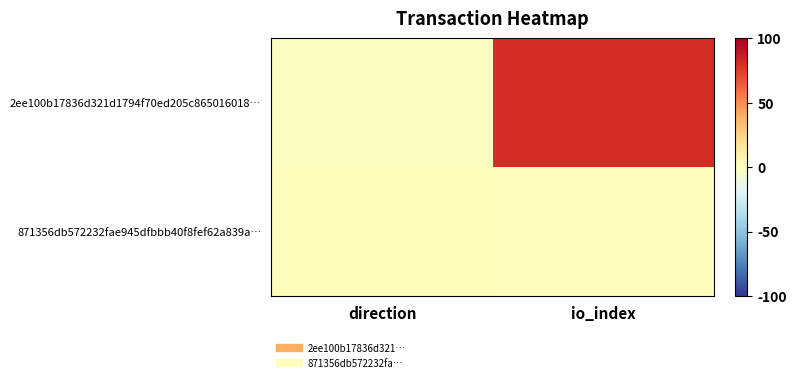

Between direction and io_index, which series saw the biggest shift?

2ee100b17836d321d1794f70ed205c865016018…